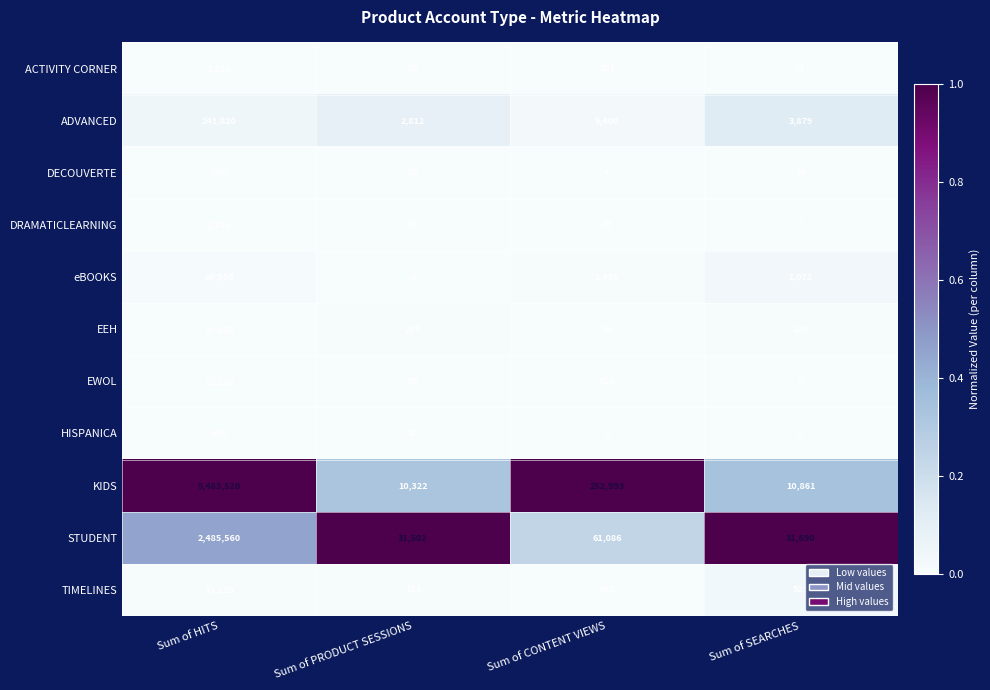

What is the difference between the second highest and second lowest values in the KIDS series?

242132